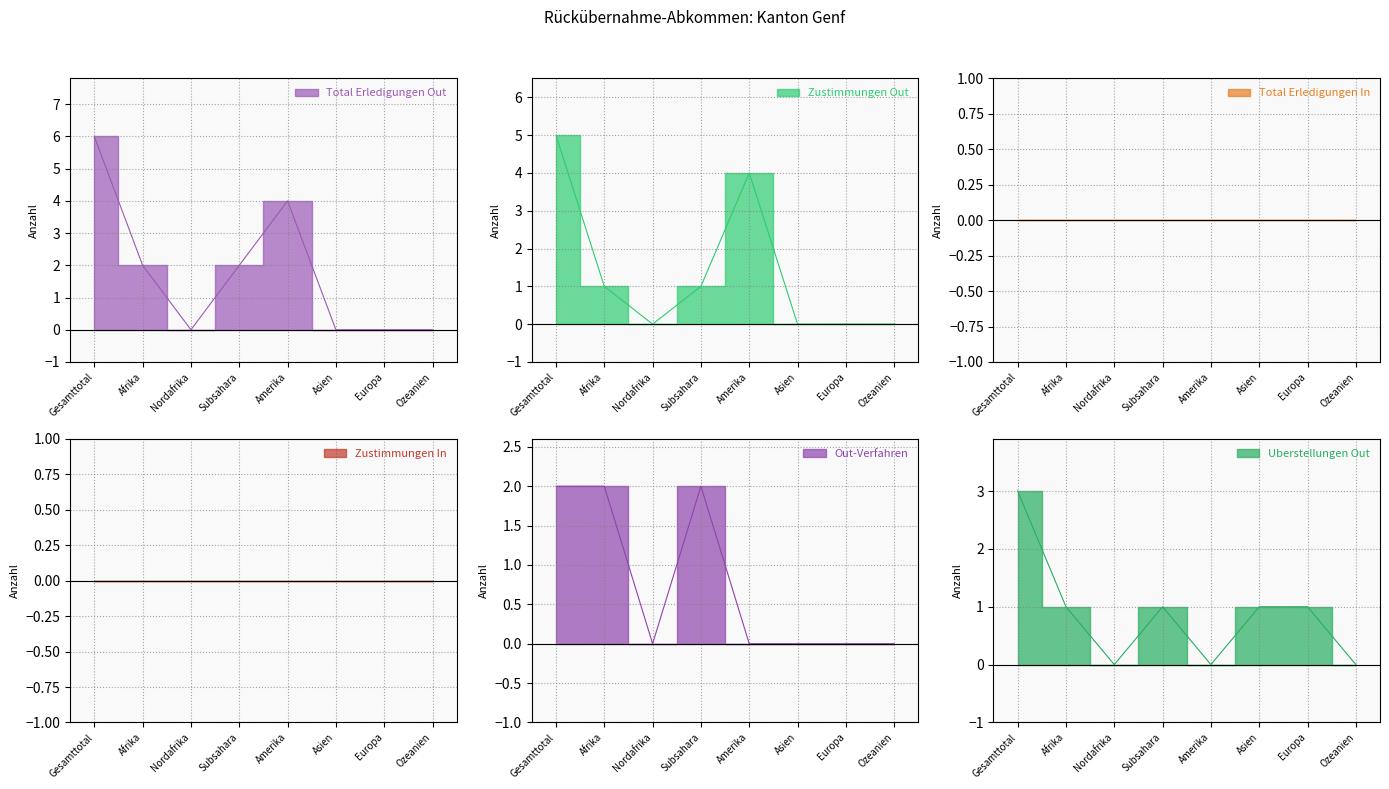

The Out-Verfahren series shows -1 at Europa. True or false?

False